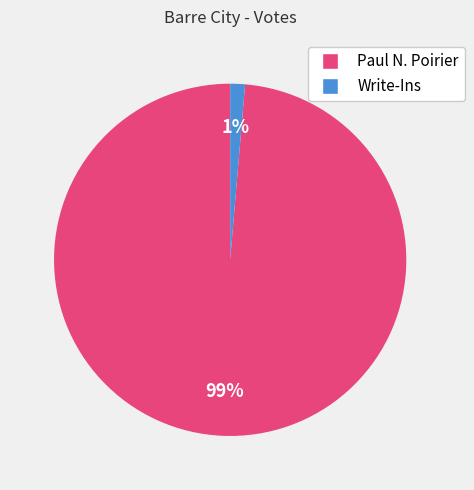

To the nearest percent, what is the combined percentage of Paul N. Poirier and Write-Ins?

100%